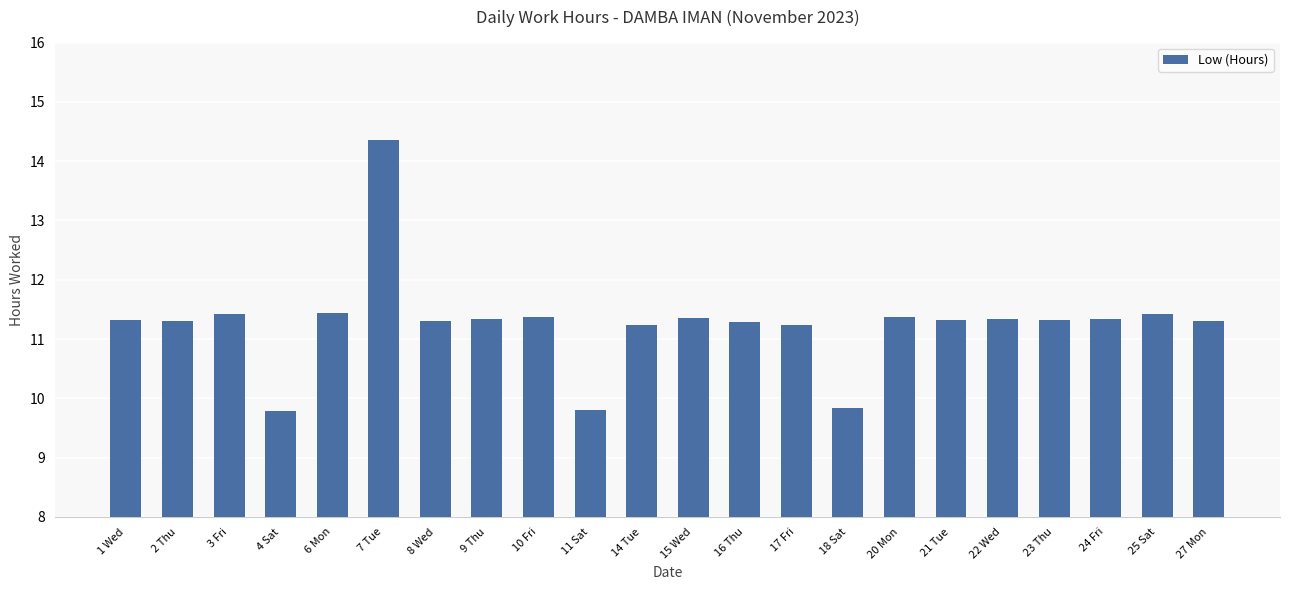

Approximately how many times larger is the value at 23 Thu compared to 1 Wed?

1.0